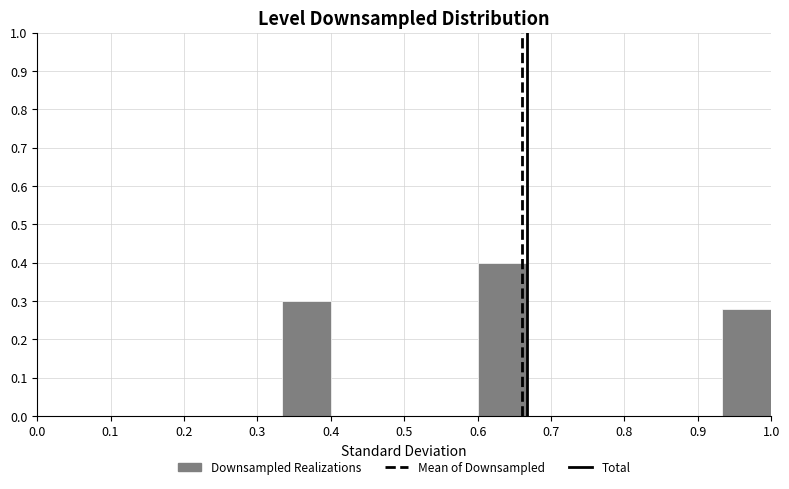

How tall is the bar that spans 0.33 to 0.40 on the x-axis? Neither the bar edges nor the heights are printed on the chart, so give them approximately, as read against the axes.

0.30